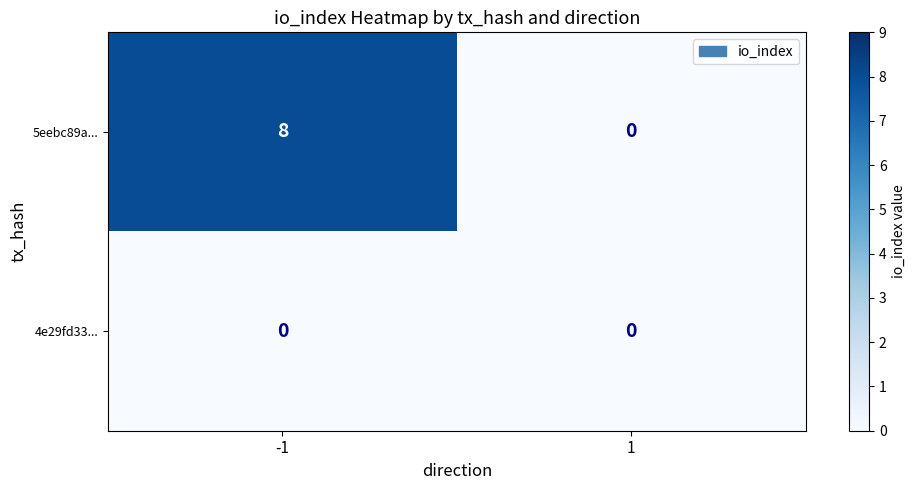

Reading left to right, transcribe all the data shown in this chart.

5eebc89a...: 8	0
4e29fd33...: 0	0